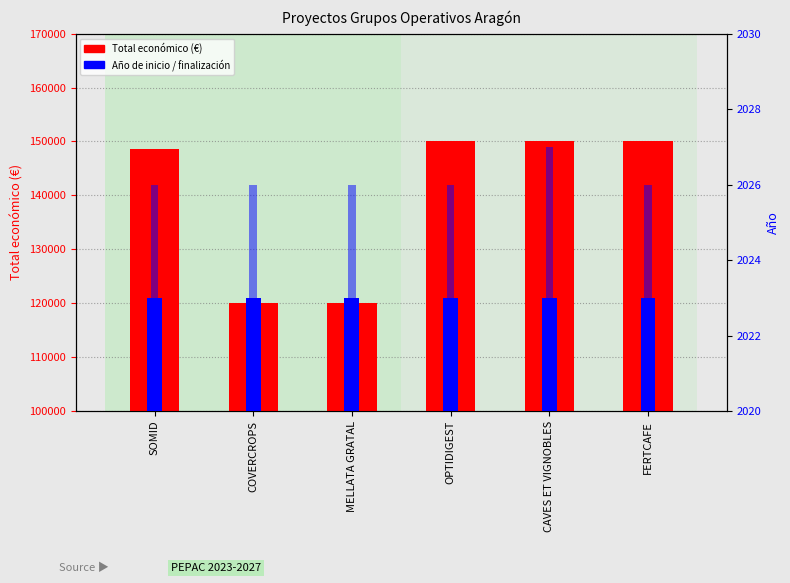

Rank the categories by Año de finalización value from lowest to highest.

SOMID, COVERCROPS, MELLATA GRATAL, OPTIDIGEST, FERTCAFE, CAVES ET VIGNOBLES